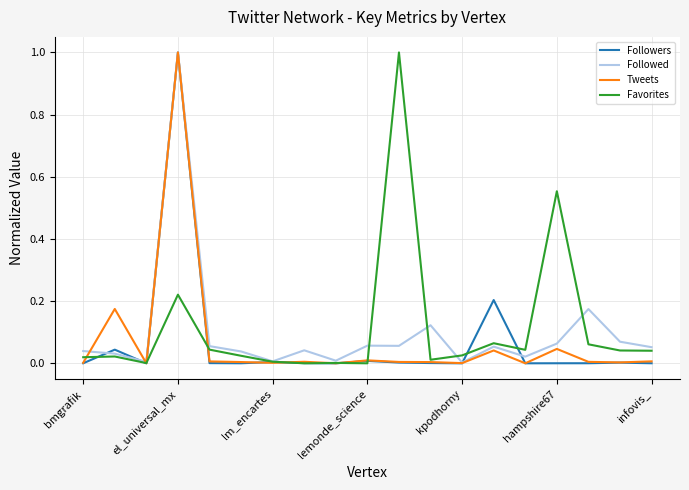

What is the highest value of the Favorites series?

1.0